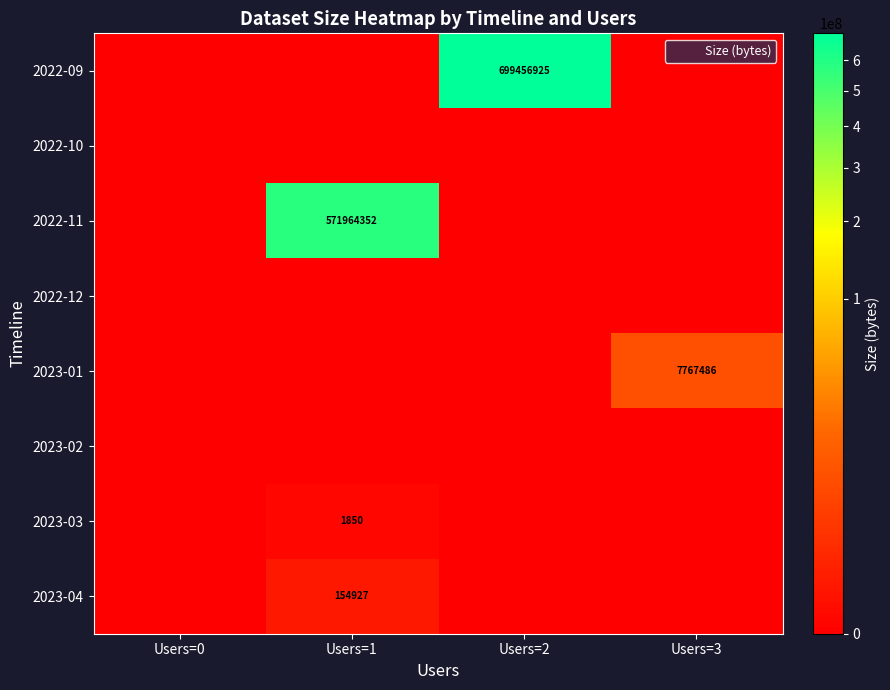

What is the maximum value shown in the chart?

699456925